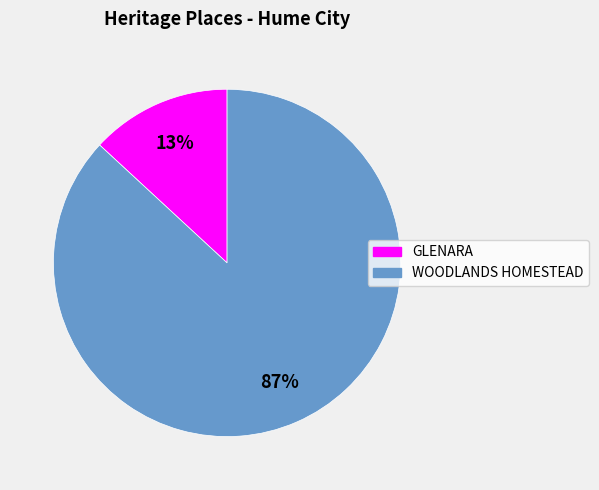

To the nearest percent, what is the average slice percentage?

50%